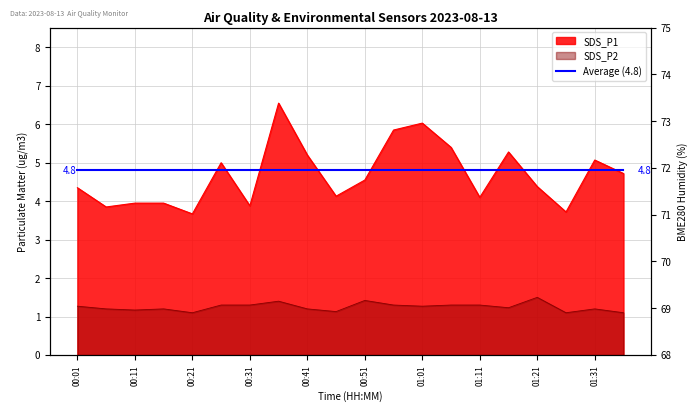

How many lines are shown in the chart?

2